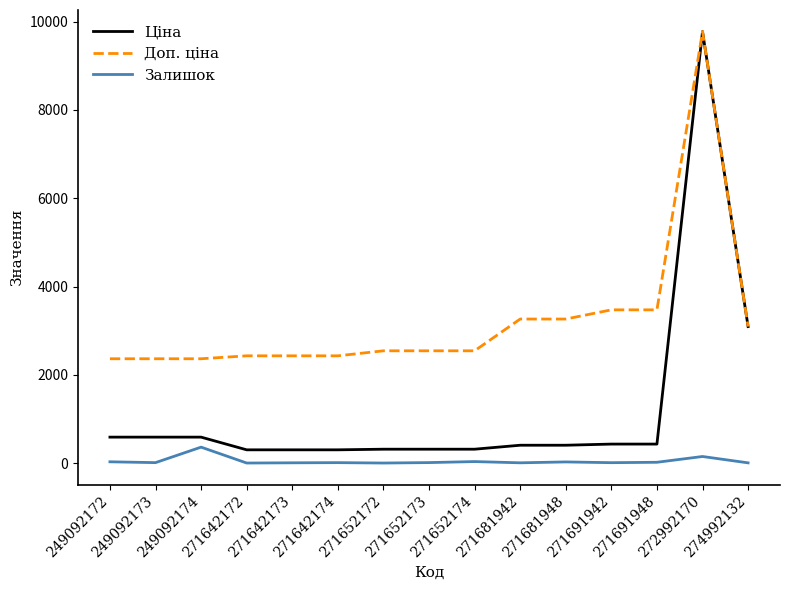

What is the difference between the maximum and minimum values in the Ціна series?

9471.4